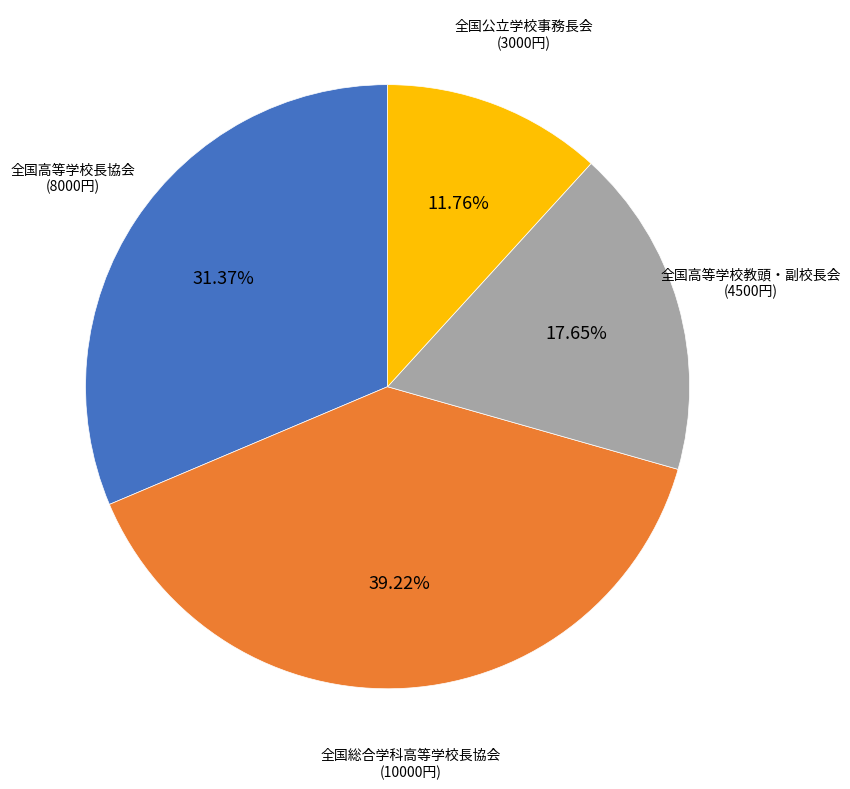

Count the number of slices in the pie.

4